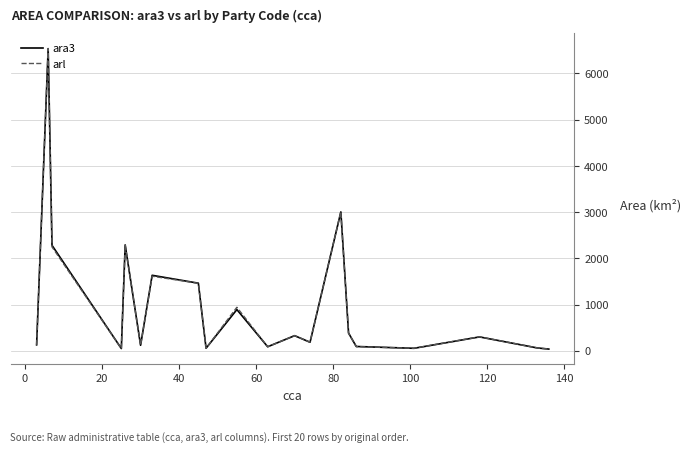

Does the chart have visible grid lines?

Yes